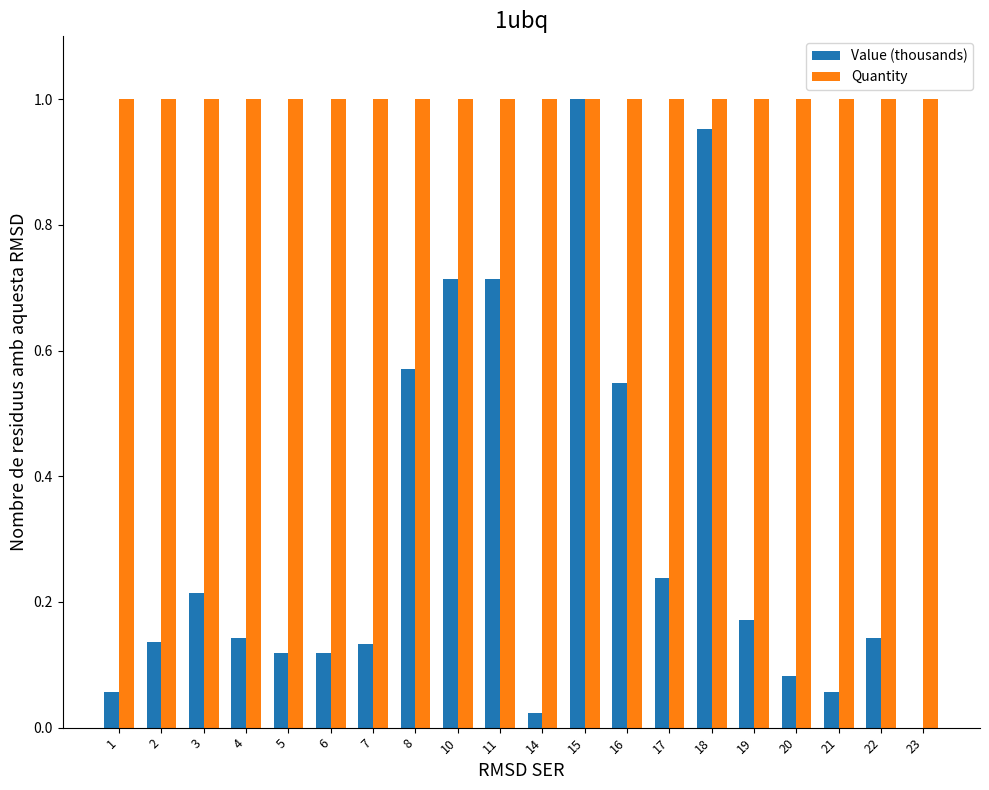

How many data points in Value (thousands) are above 0?

19